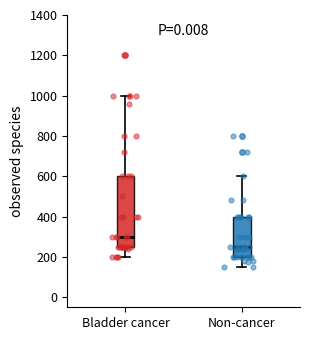

Reading left to right, transcribe this box plot: for each box, give where its median line is, the range the box spans, and where its two whiskers end, as read against the y-axis. The values are not printed on the chart, so give them approximately, as read against the axis.

Bladder cancer: median 300, box 260 to 600, whiskers 200 to 1000
Non-cancer: median 260, box 200 to 400, whiskers 160 to 600